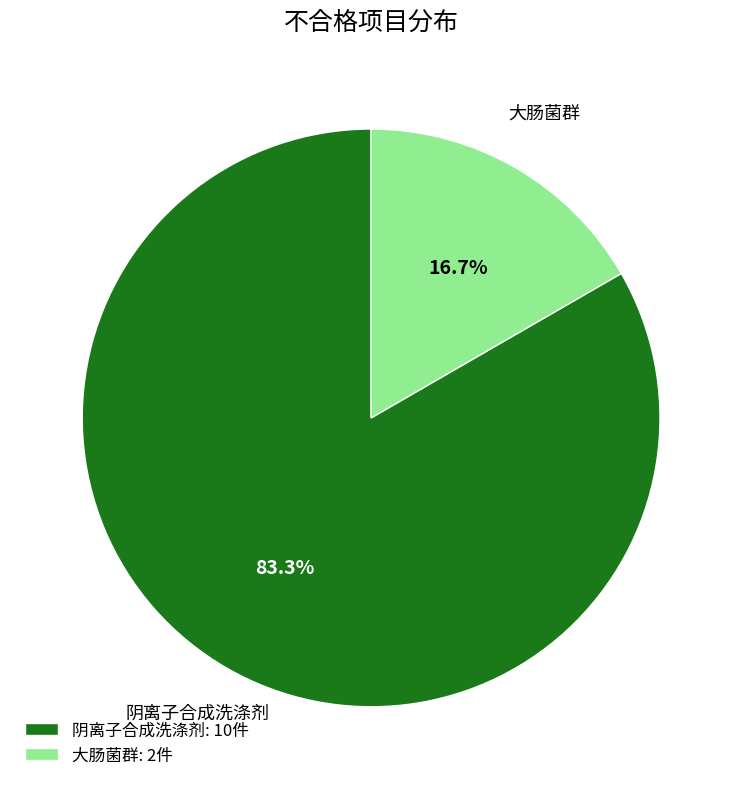

The 阴离子合成洗涤剂 slice represents 83% of the pie. True or false?

True